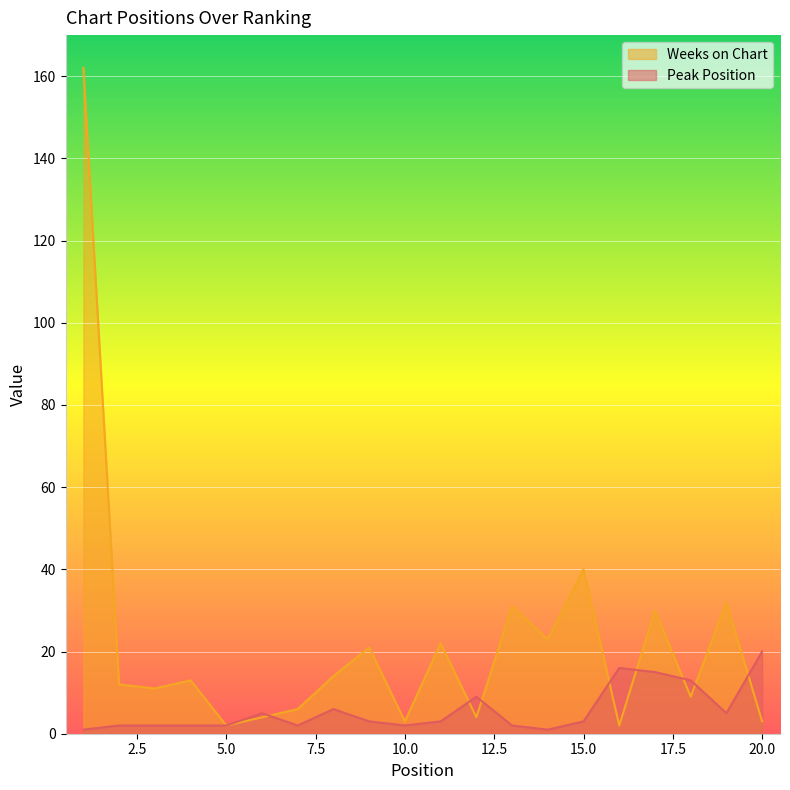

Where does the Weeks on Chart series first go above 13?

1